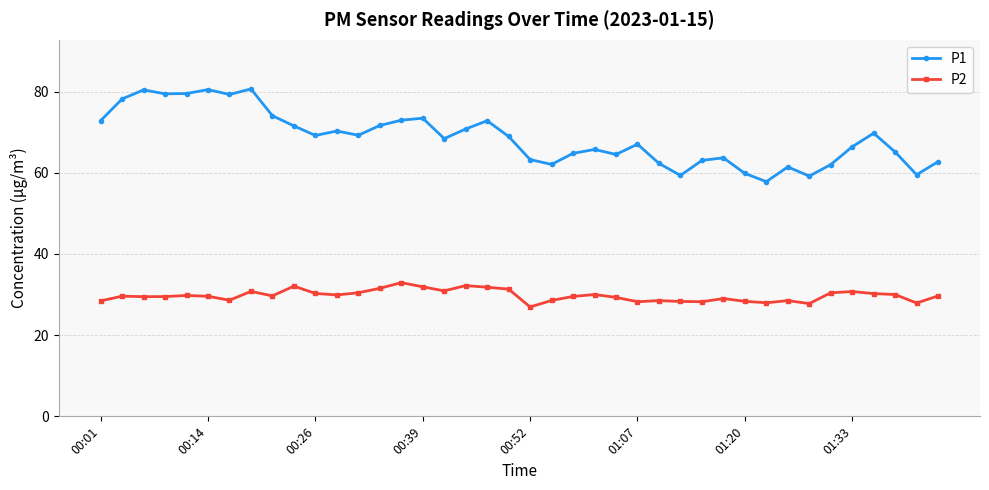

Which series has the widest spread of values?

P1